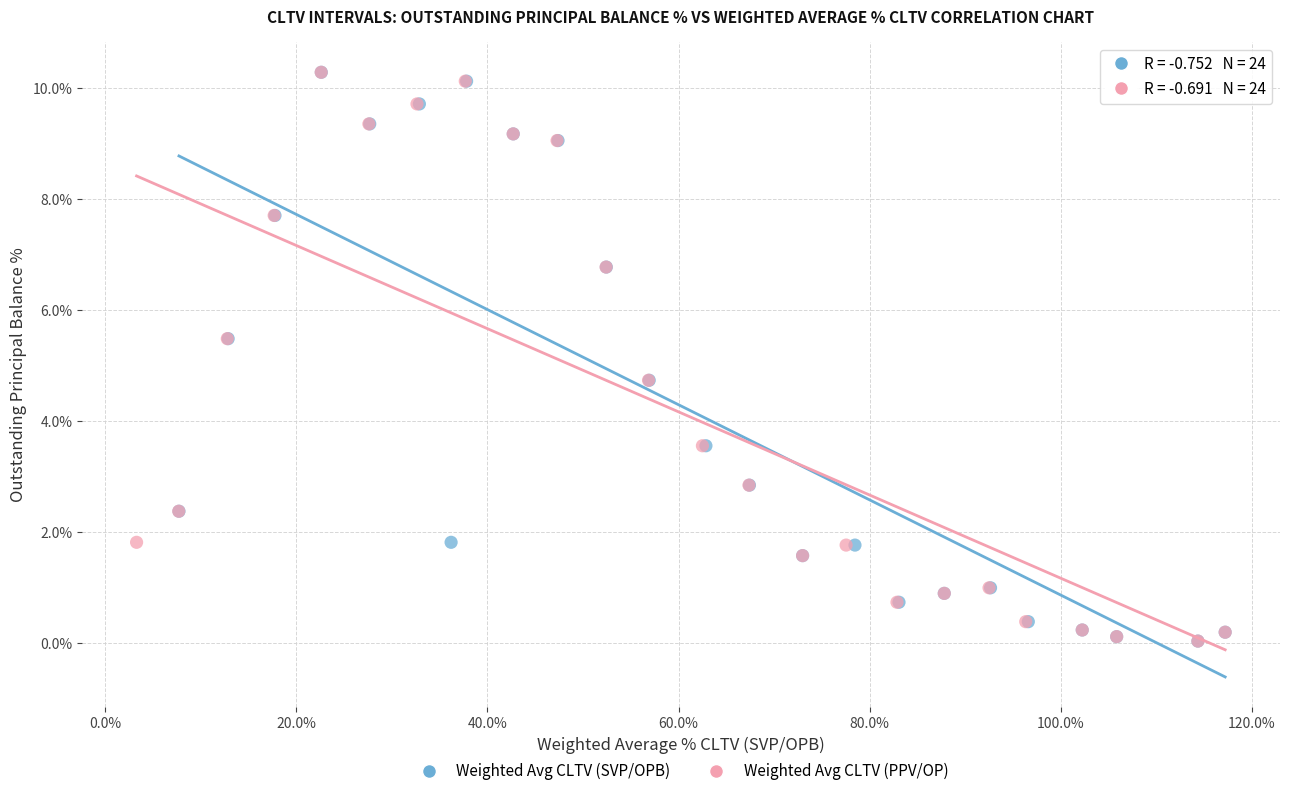

What are all the series names shown in the legend?

Weighted Avg CLTV (SVP/OPB), Weighted Avg CLTV (PPV/OP)